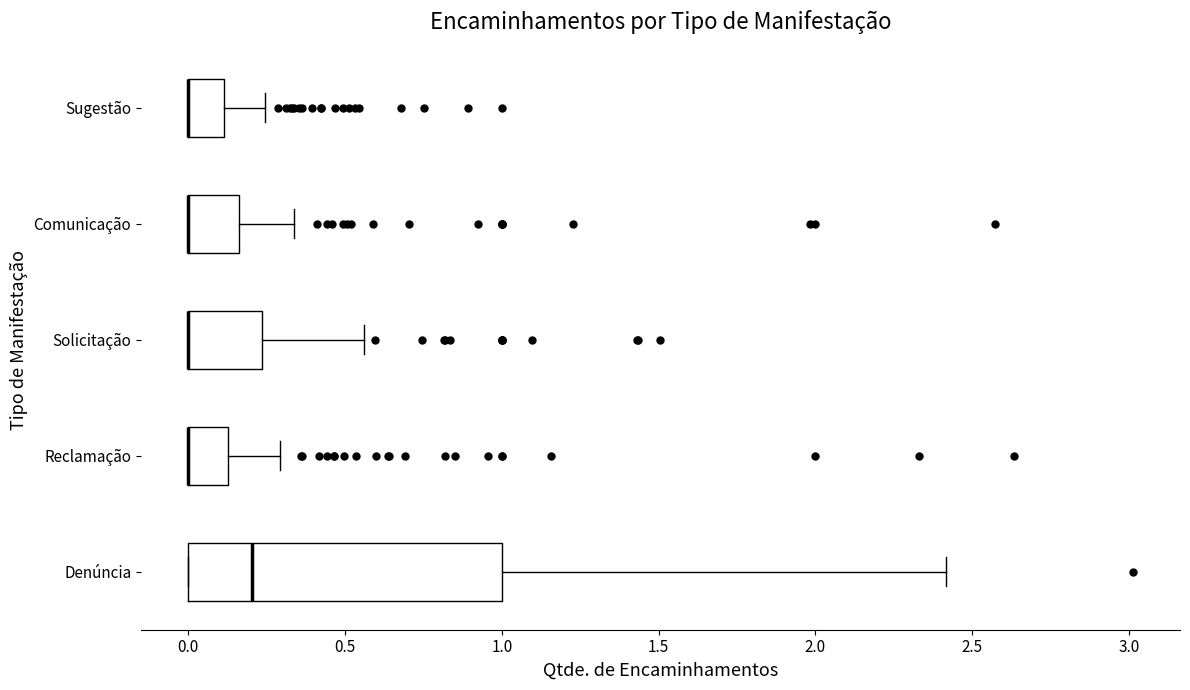

Where does the right whisker of the box for Comunicação end on the x-axis? The values are not printed on the chart, so give them approximately, as read against the axis.

0.35